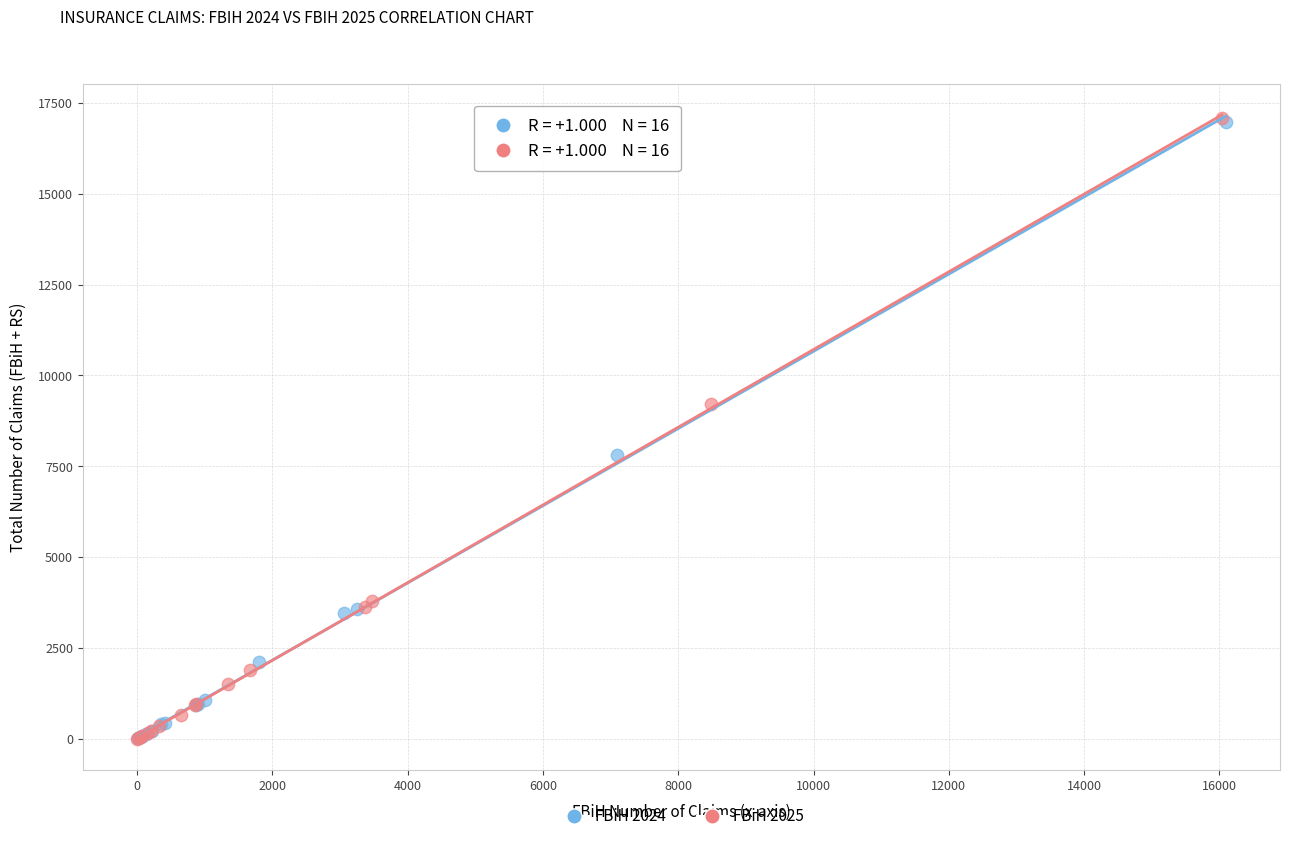

Which series has the widest spread of Y values?

FBiH 2025